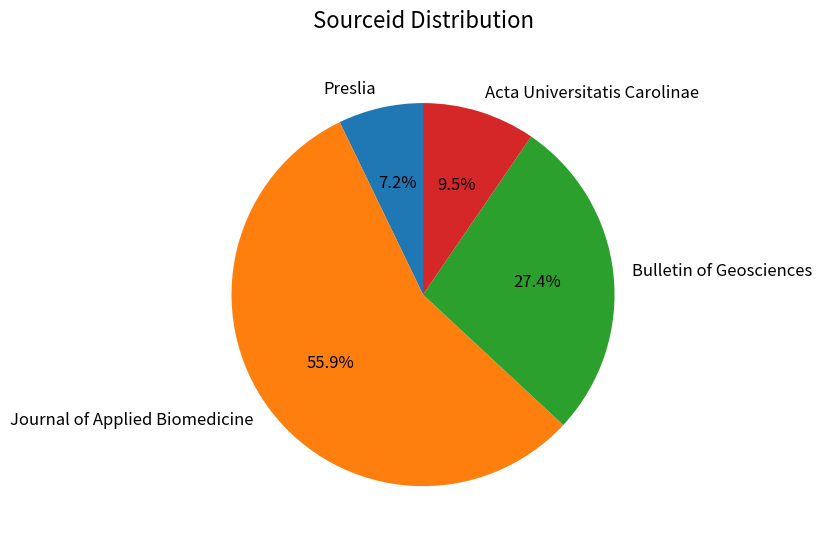

Does any single category account for the majority?

Yes